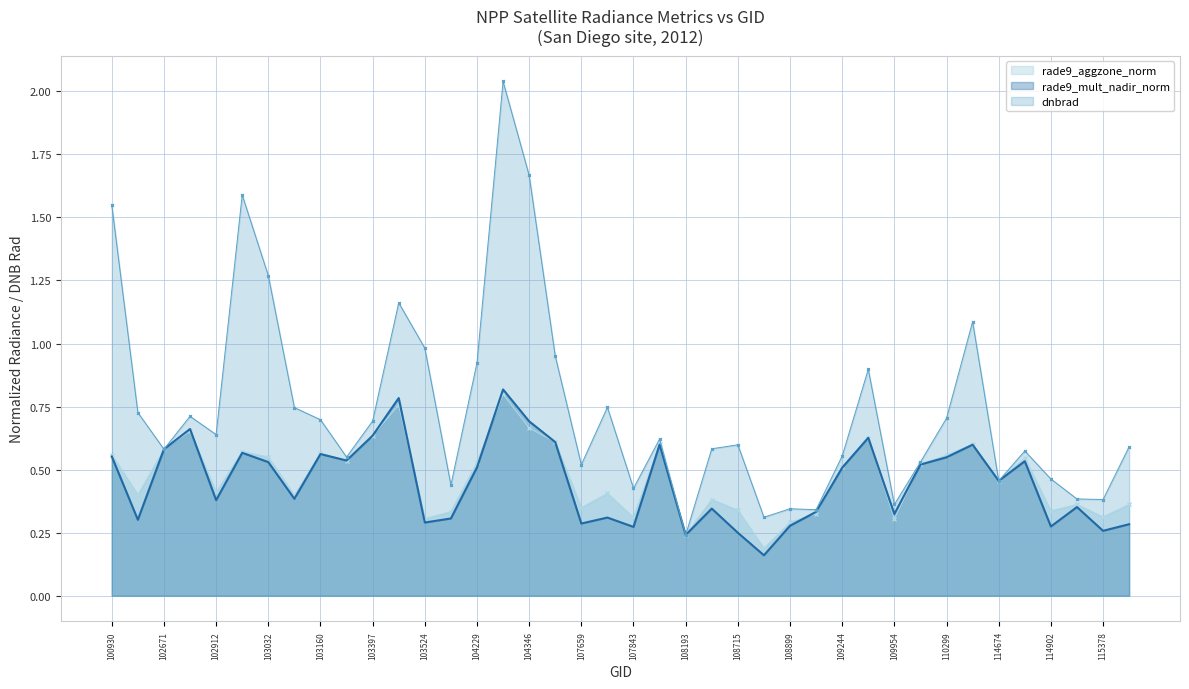

What is the value of the dnbrad point at the 23rd from the left?

0.2